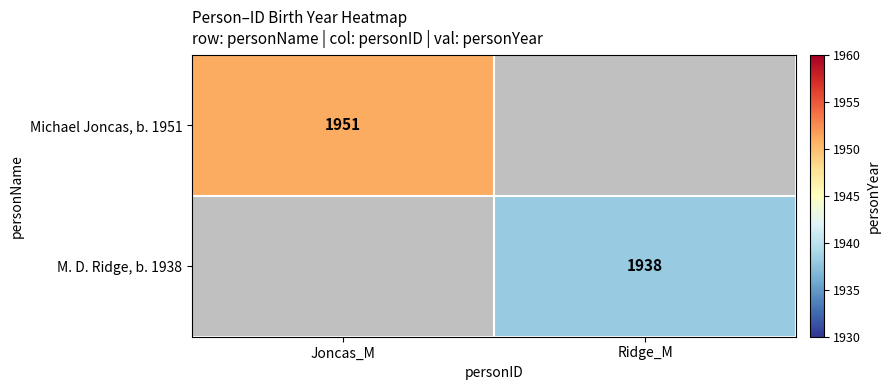

The value of M. D. Ridge, b. 1938 at Ridge_M is 1156. True or false?

False